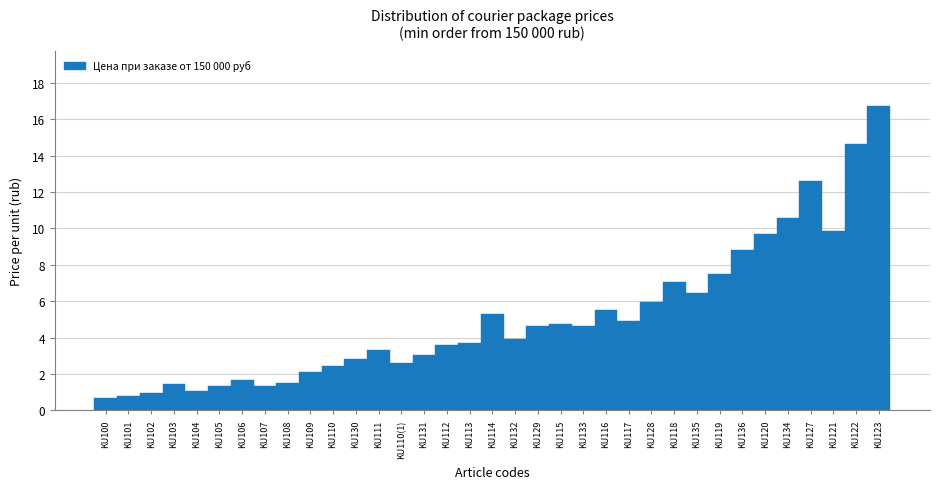

What position from the right is KU102?

33